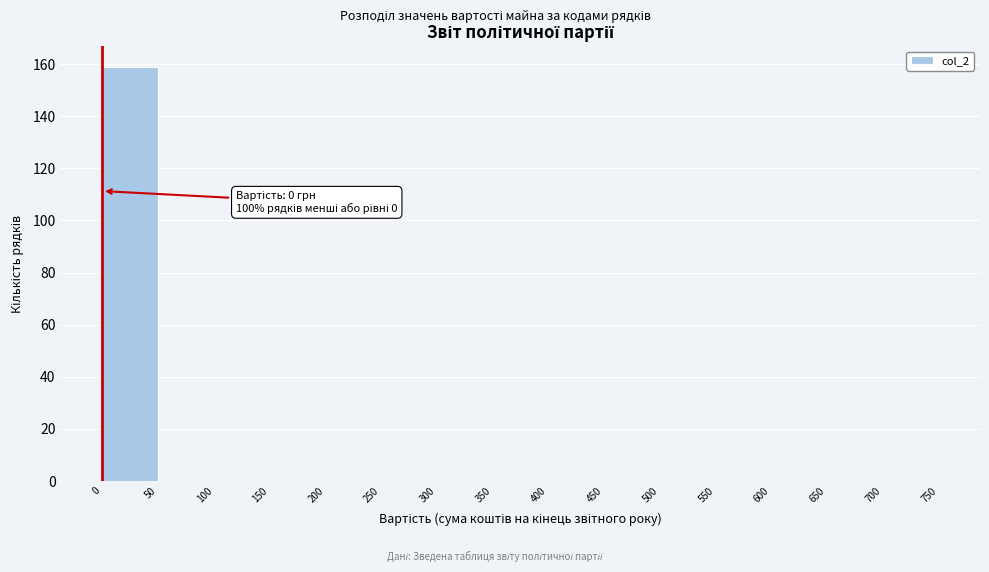

Which range on the x-axis has the tallest bar?

0 to 50